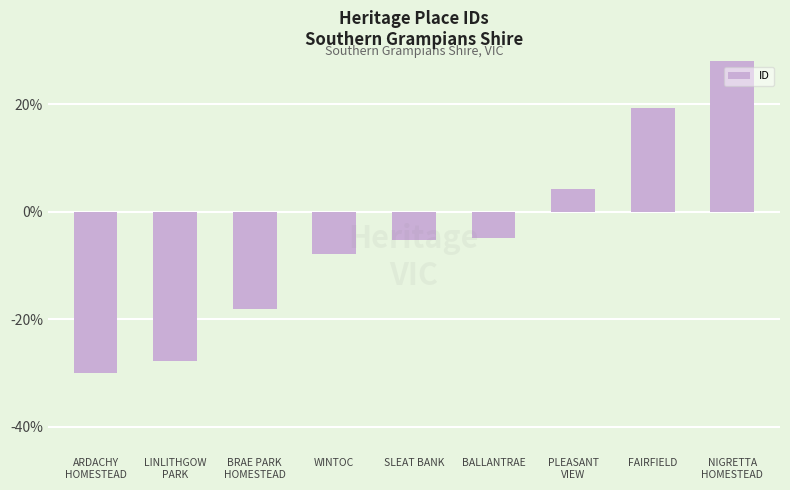

What position from the right is NIGRETTA
HOMESTEAD?

1